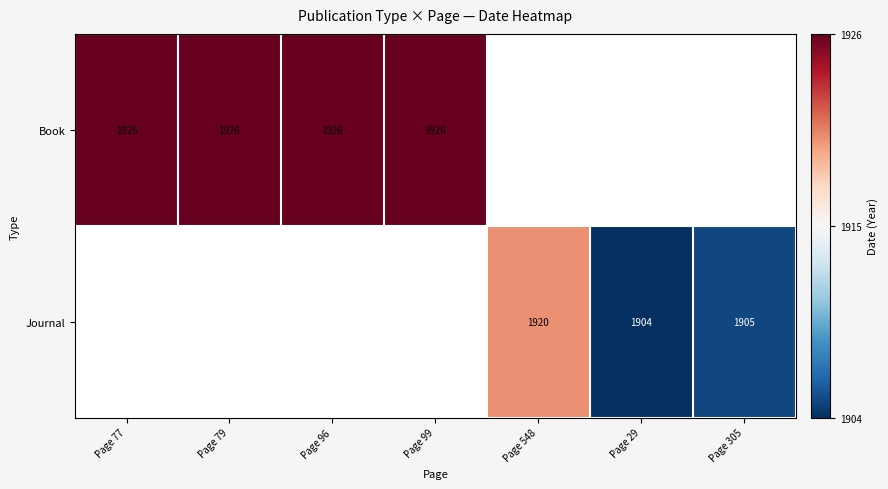

Is it true that Journal equals 1920 at Page 548?

True